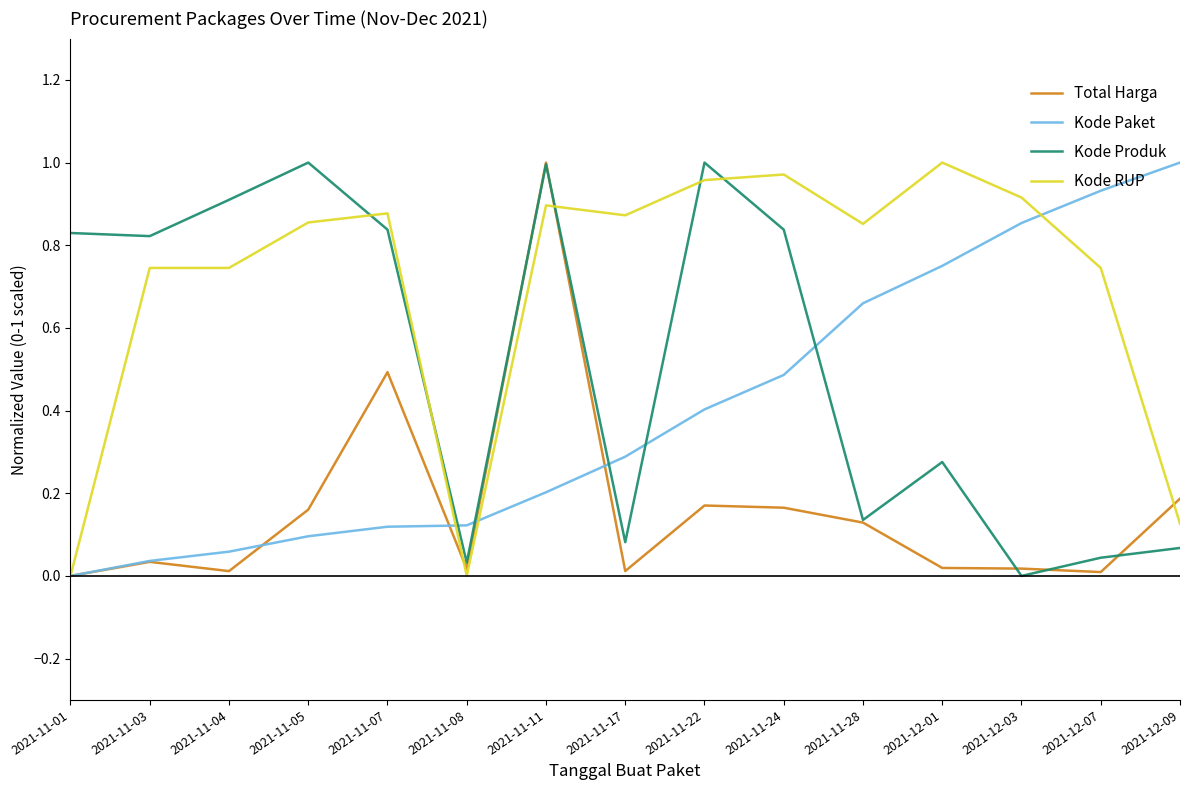

Rank the series by their average value, from highest to lowest.

Kode RUP, Kode Produk, Kode Paket, Total Harga